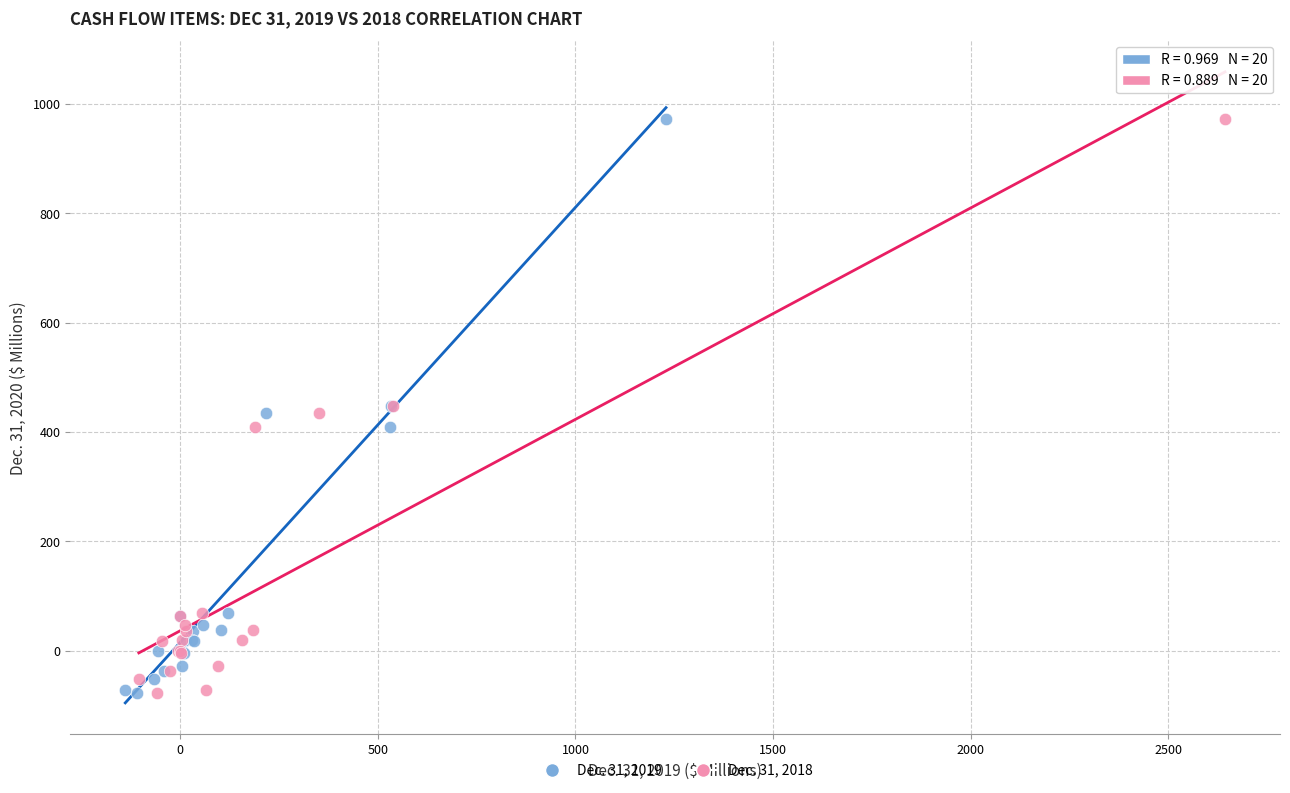

What are all the series names shown in the legend?

Dec. 31, 2019, Dec. 31, 2018